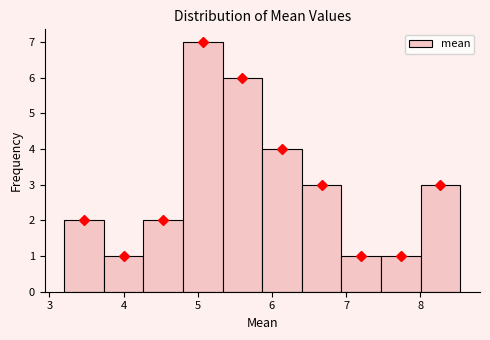

Reading left to right, transcribe this chart: for each bar, give the range it covers on the x-axis and its height. Neither the bar edges nor the heights are printed on the chart, so give them approximately, as read against the axes.

3.2 to 3.7: 2
3.7 to 4.3: 1
4.3 to 4.8: 2
4.8 to 5.3: 7
5.3 to 5.9: 6
5.9 to 6.4: 4
6.4 to 6.9: 3
6.9 to 7.5: 1
7.5 to 8.0: 1
8.0 to 8.5: 3